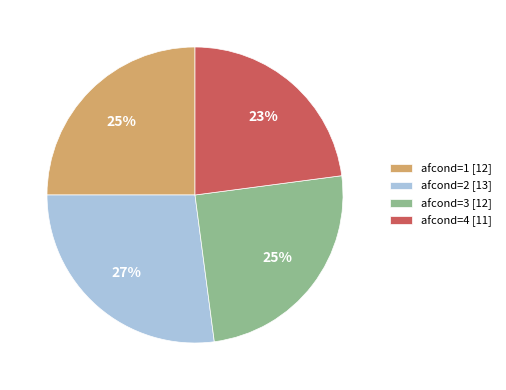

What percentage is the afcond=2 [13] slice, to the nearest percent?

27%